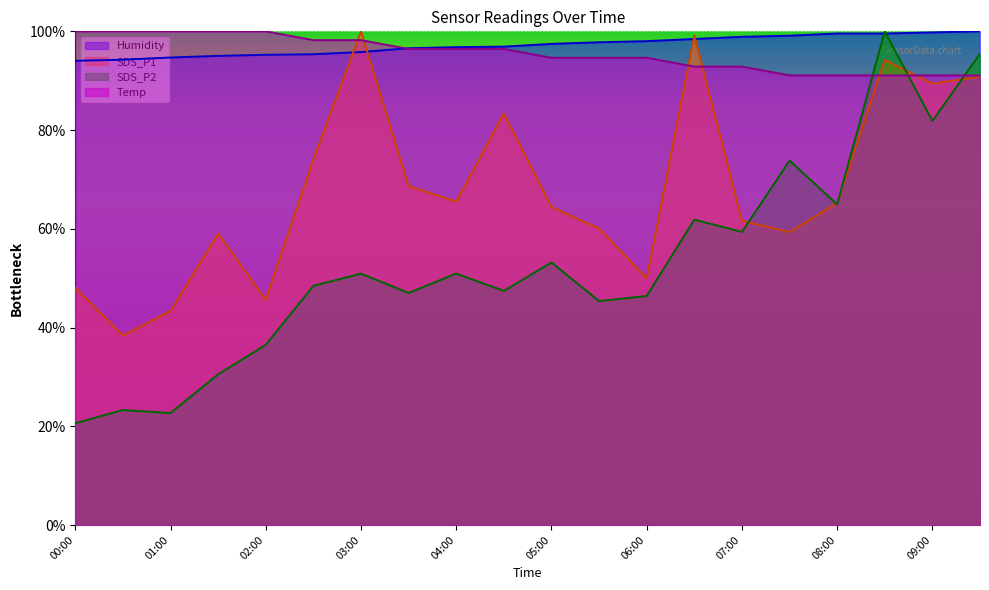

What is the sum of all SDS_P2 values?

1060.6